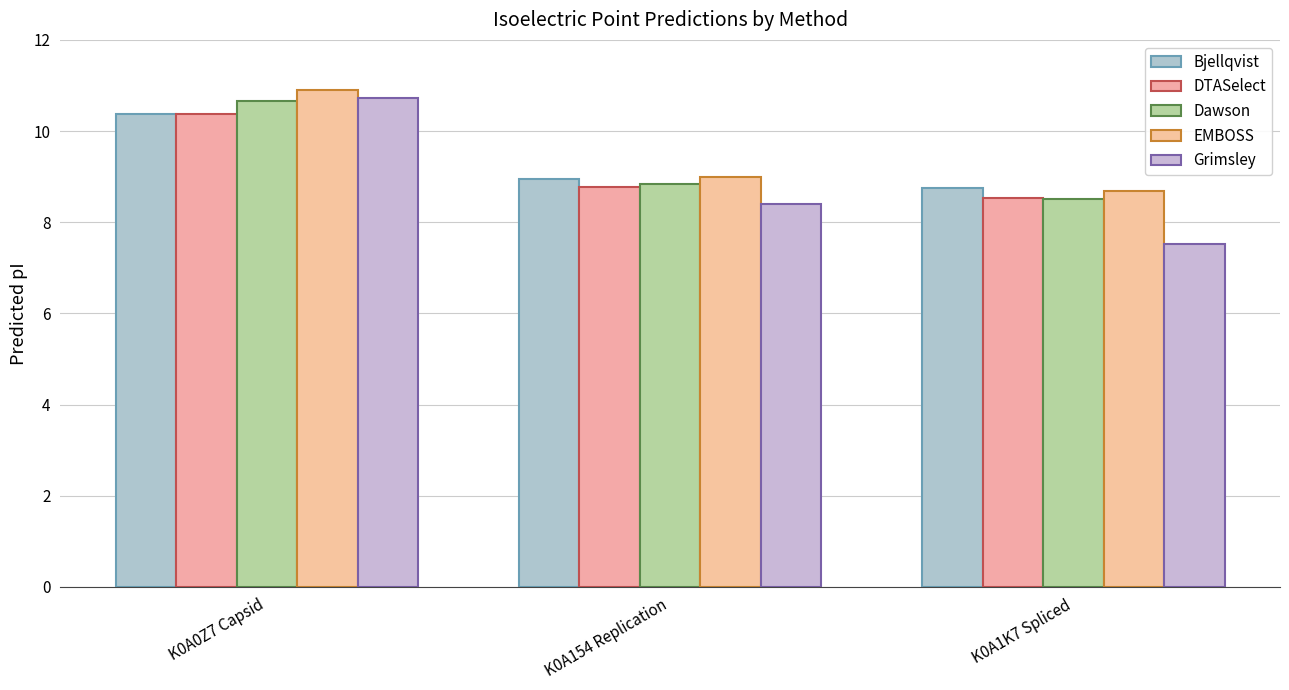

What is the average value of the EMBOSS series?

9.5